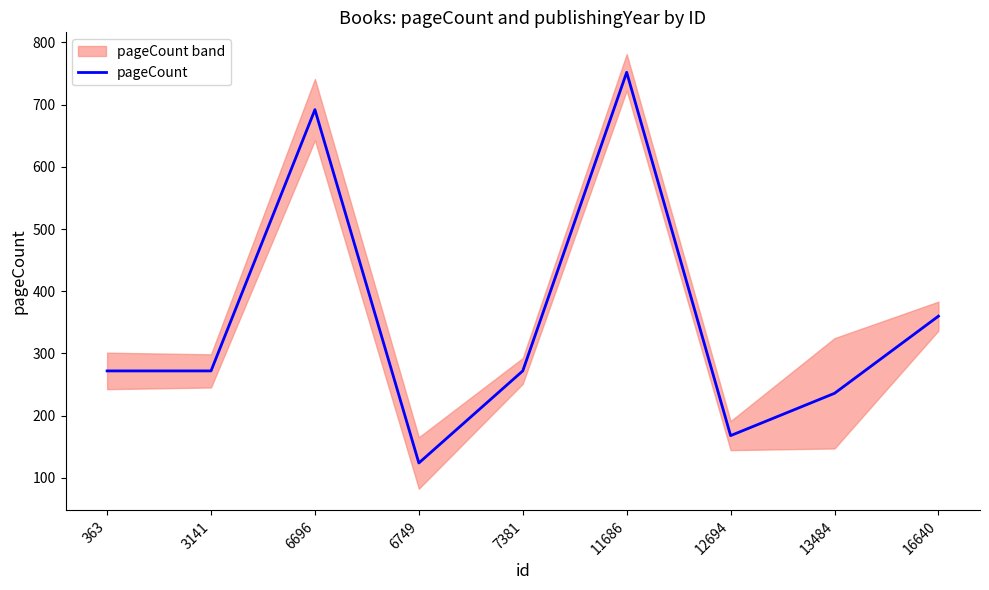

What is the average value?

350